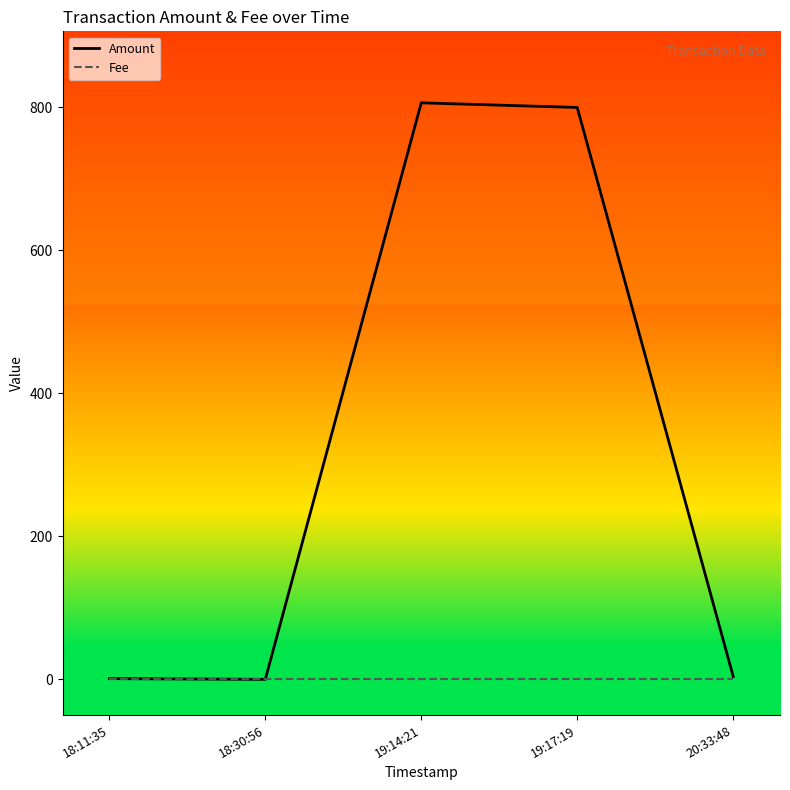

What is the total value across all series at 20:33:48?

5.0